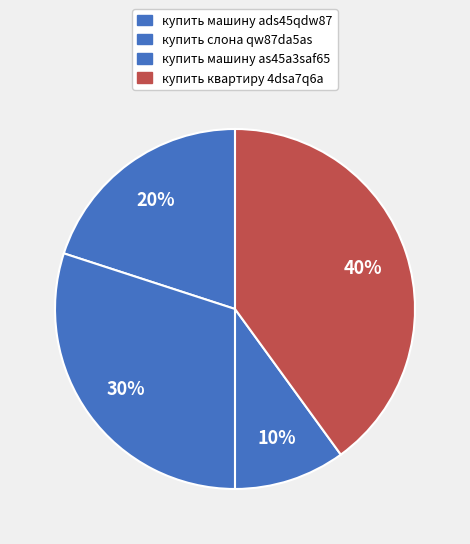

Count the number of slices in the pie.

4